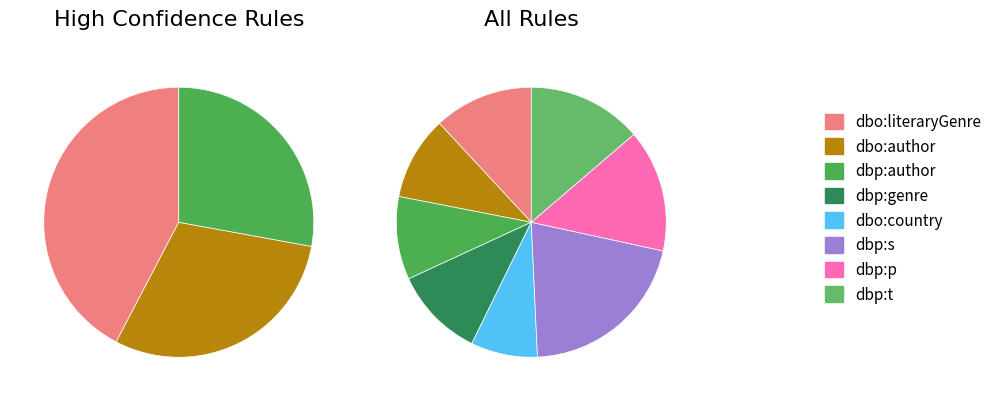

To the nearest percent, what is the difference between the largest and smallest slice percentages?

13%